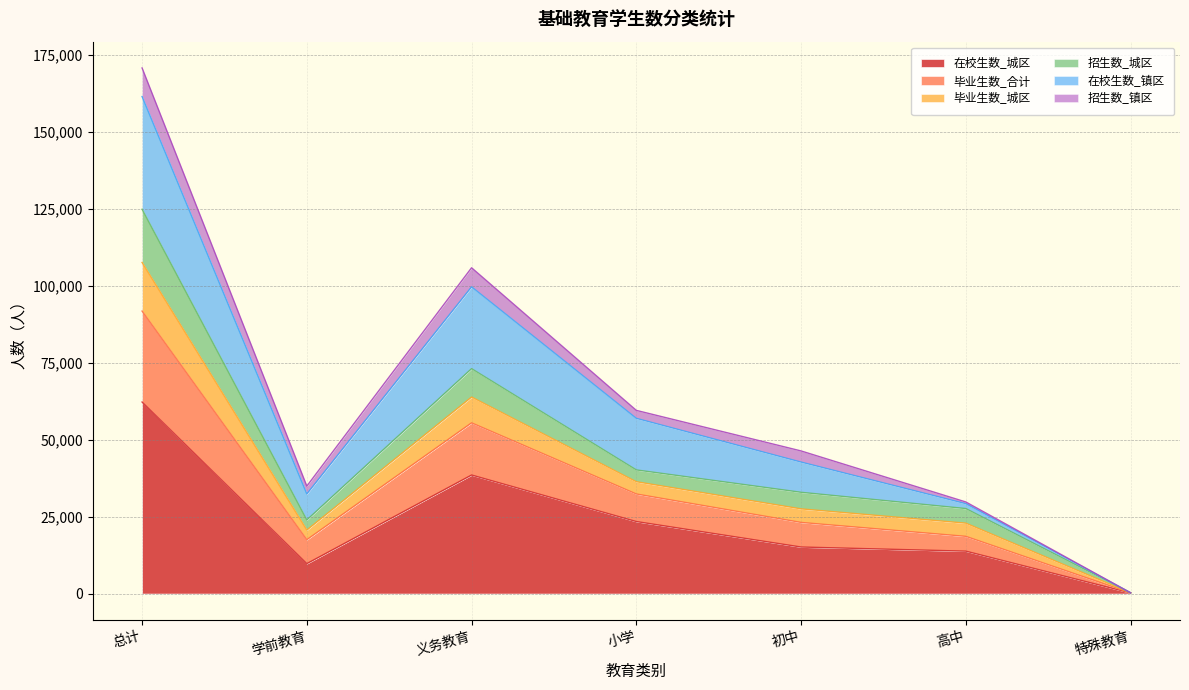

What is the total value across all series at 义务教育?

105846